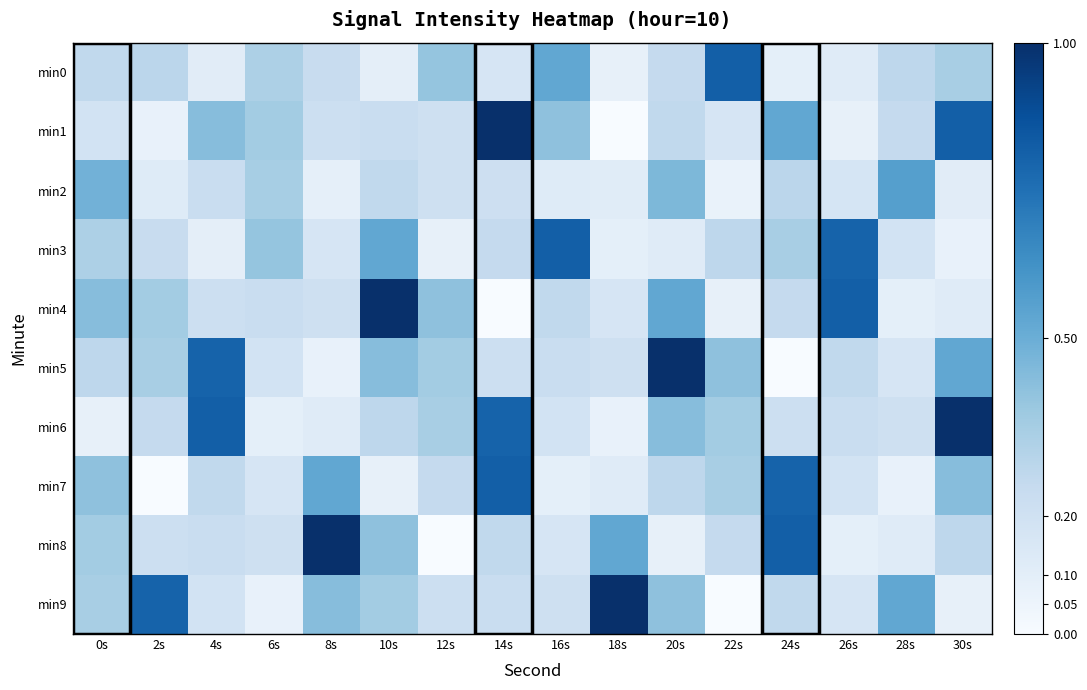

List the series in order of their peak value, highest first.

min1, min4, min5, min6, min8, min9, min0, min3, min7, min2